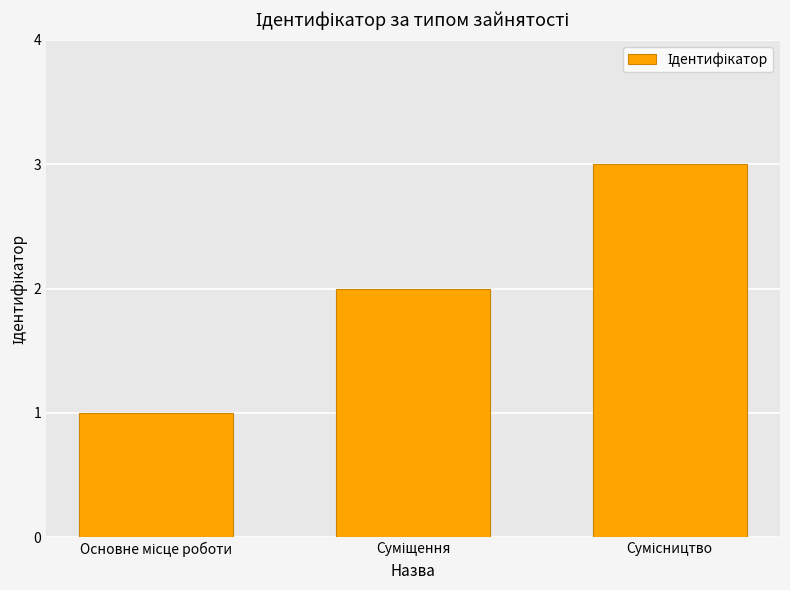

Reading left to right, extract all data points from this chart.

1	2	3